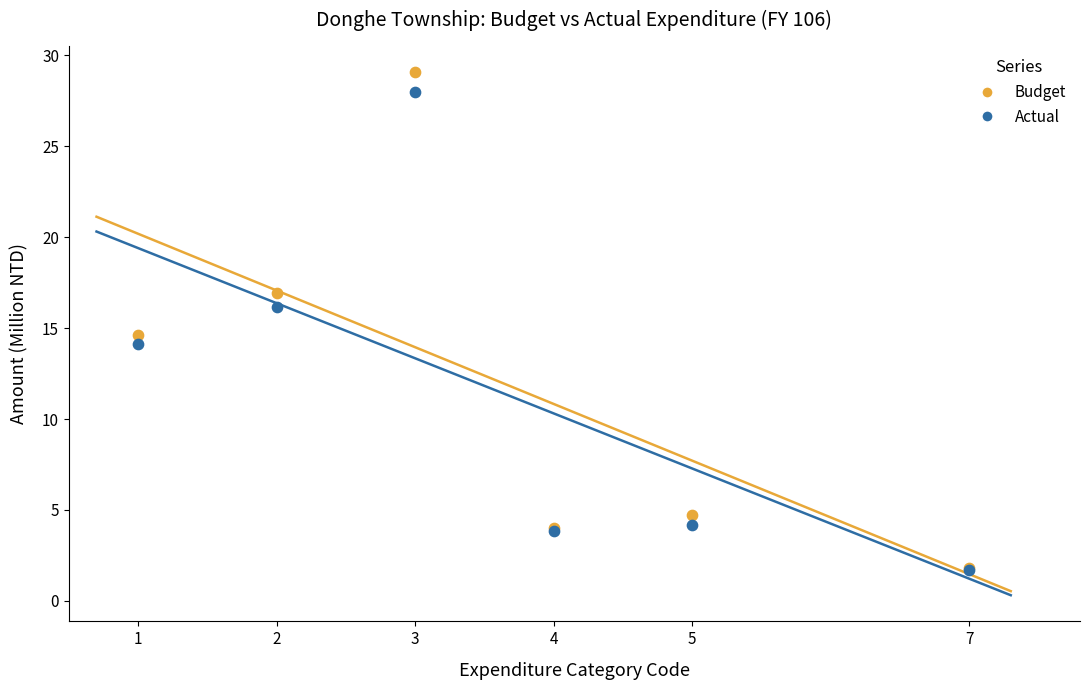

In the Budget series, what Y value is closest to 15?

14.6